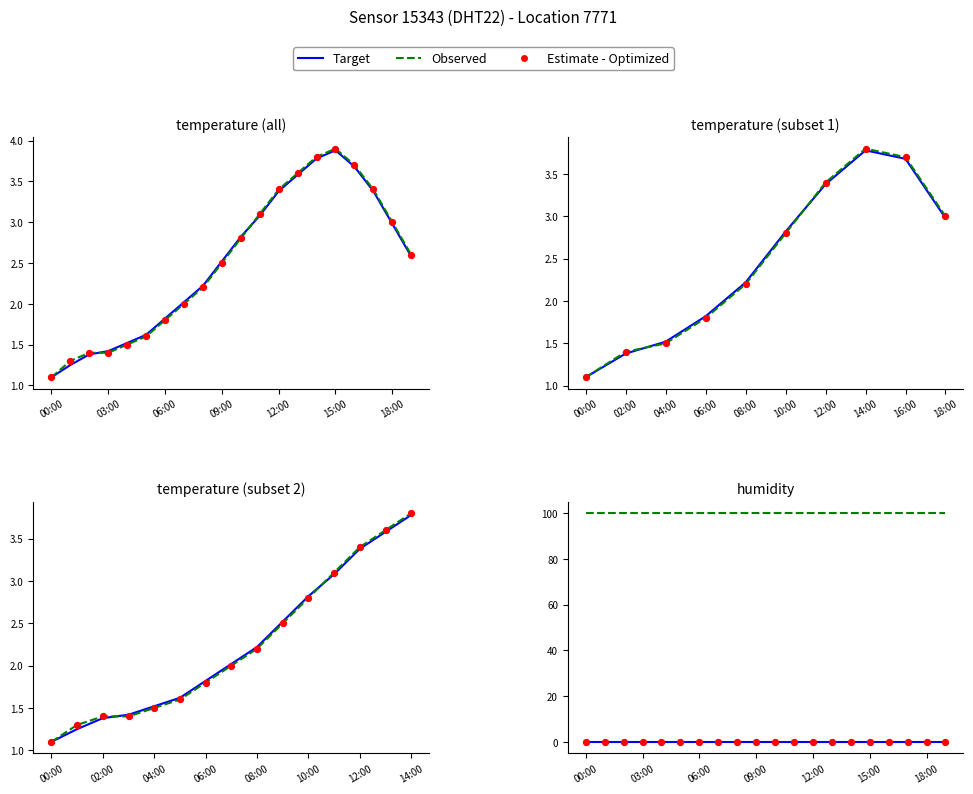

Is the value of Target at 16 greater than the value of Observed at 15?

No